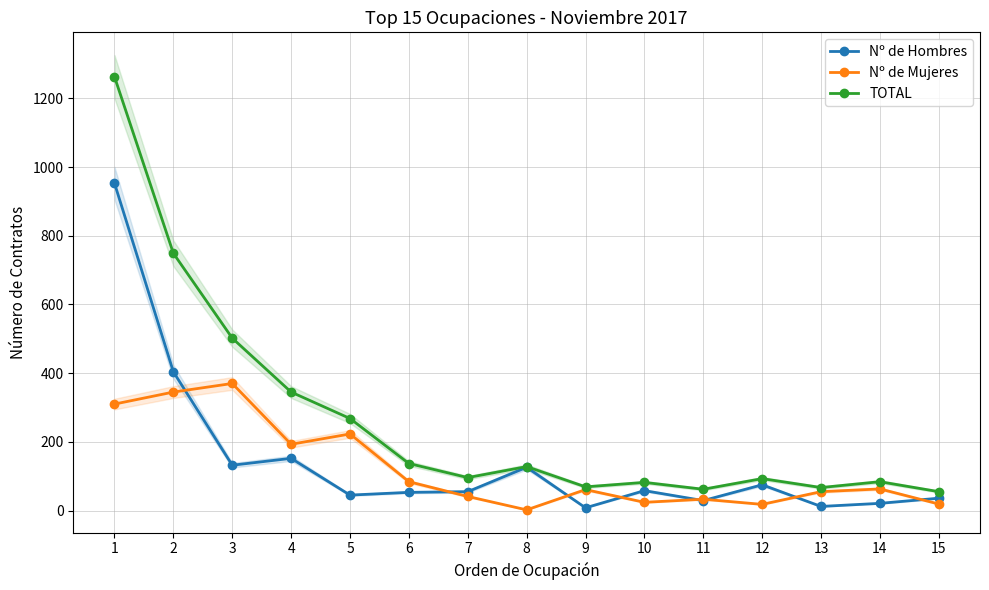

Reading left to right, extract all data points from this chart.

Nº de Hombres: 953	404	132	152	45	53	55	126	8	58	29	75	12	21	36
Nº de Mujeres: 310	345	370	193	223	84	41	2	61	24	33	18	55	63	19
TOTAL: 1263	749	502	345	268	137	96	128	69	82	62	93	67	84	55